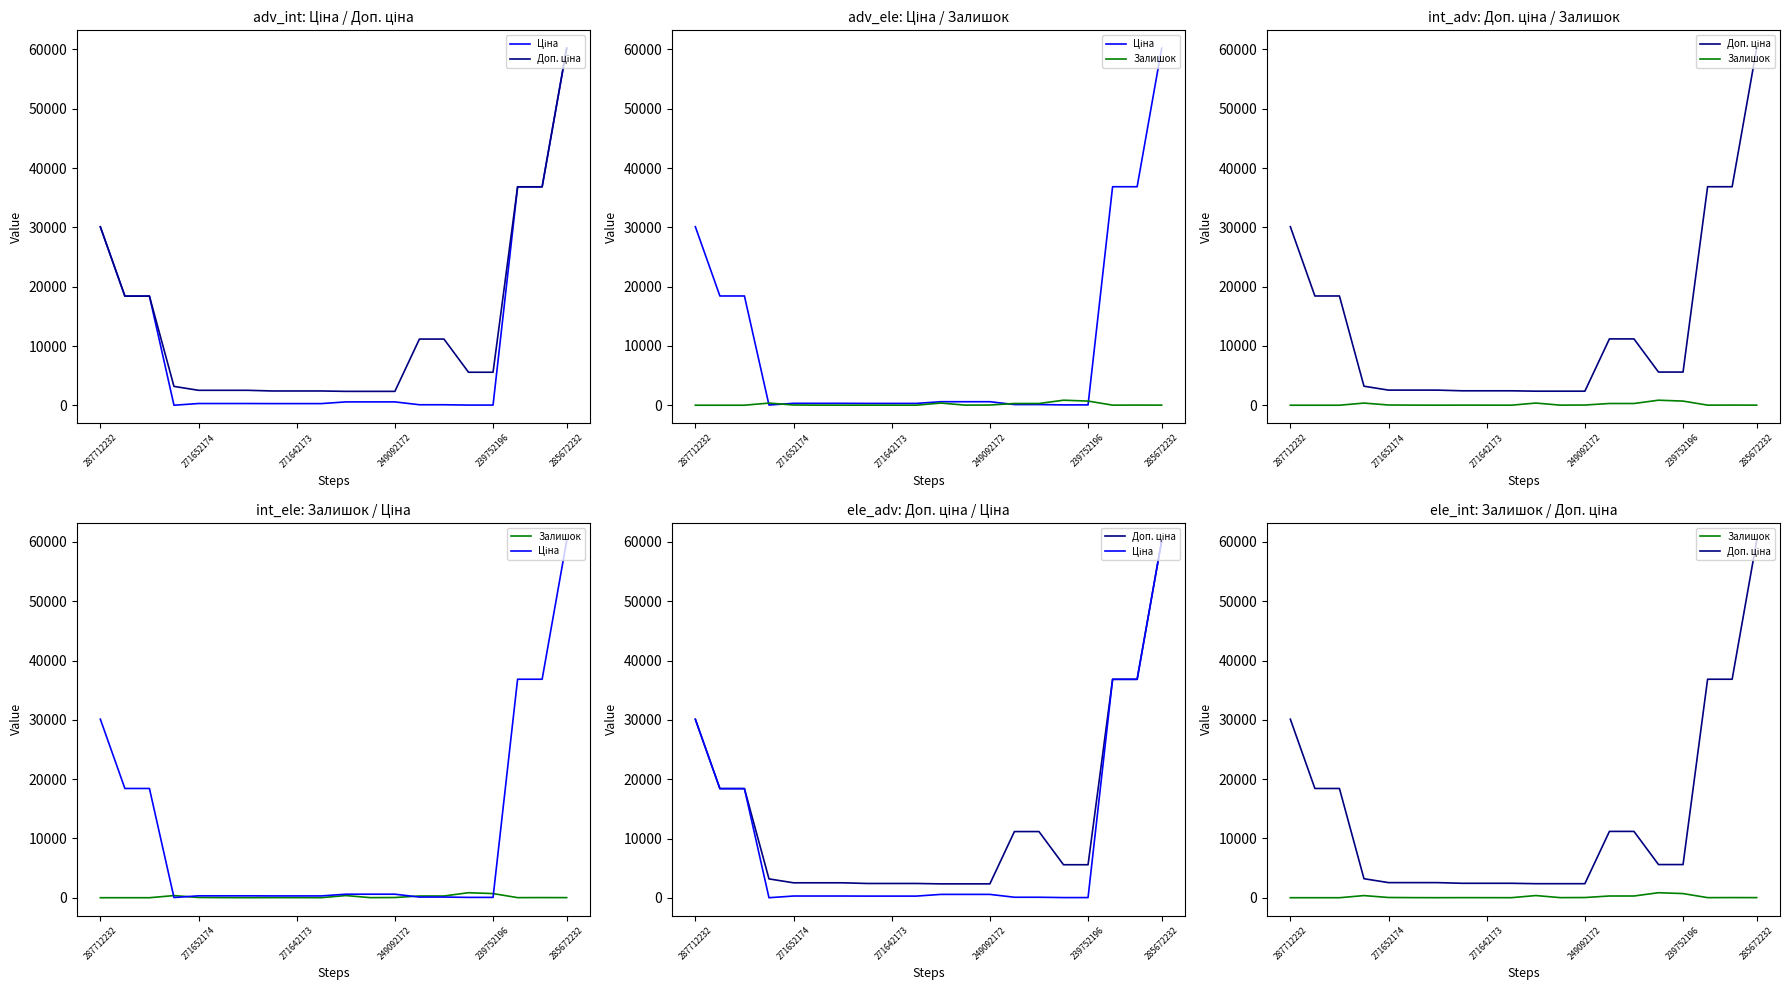

Count the number of categories in the chart.

20